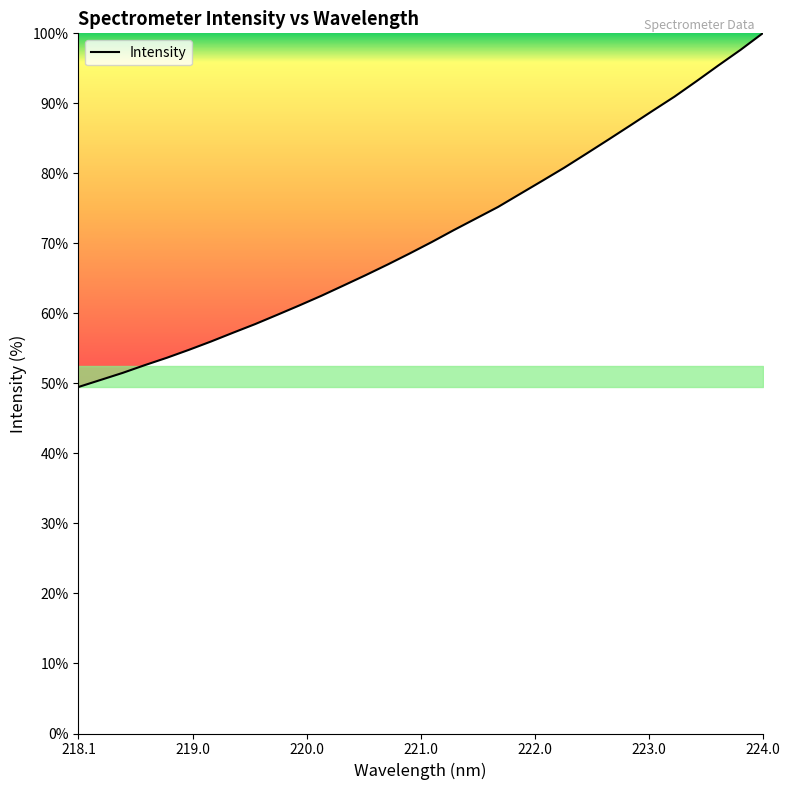

What is the smallest value displayed?

49.5